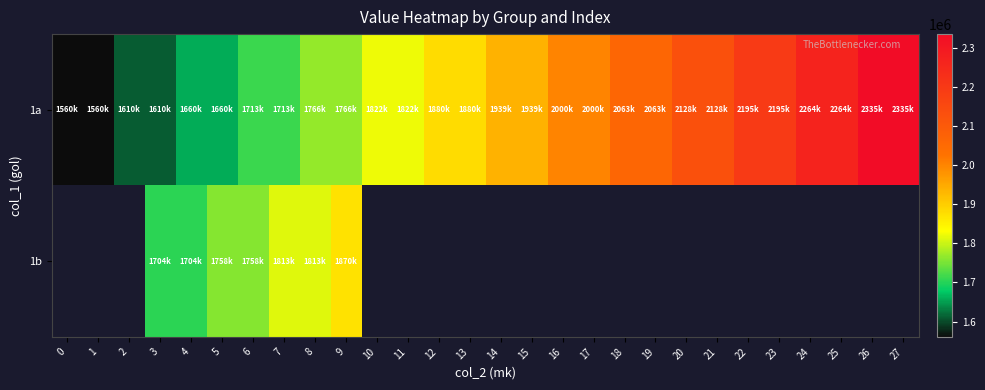

How many data points does each series have?

28